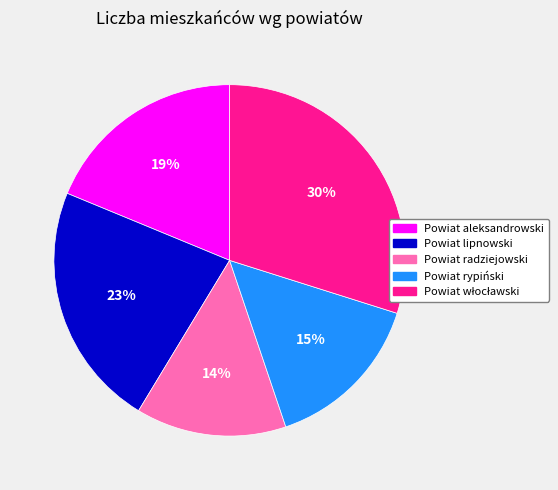

To the nearest percent, what percentage of the pie is Powiat radziejowski?

14%